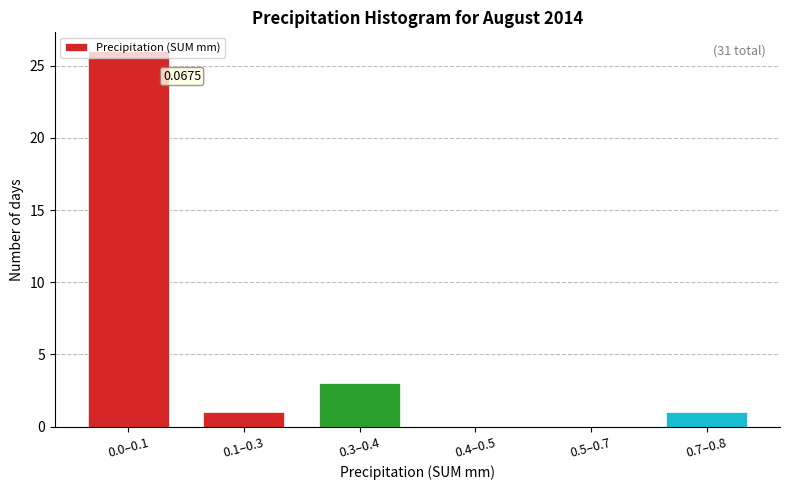

What is the sum of the values at 0.3–0.4 and 0.5–0.7?

3